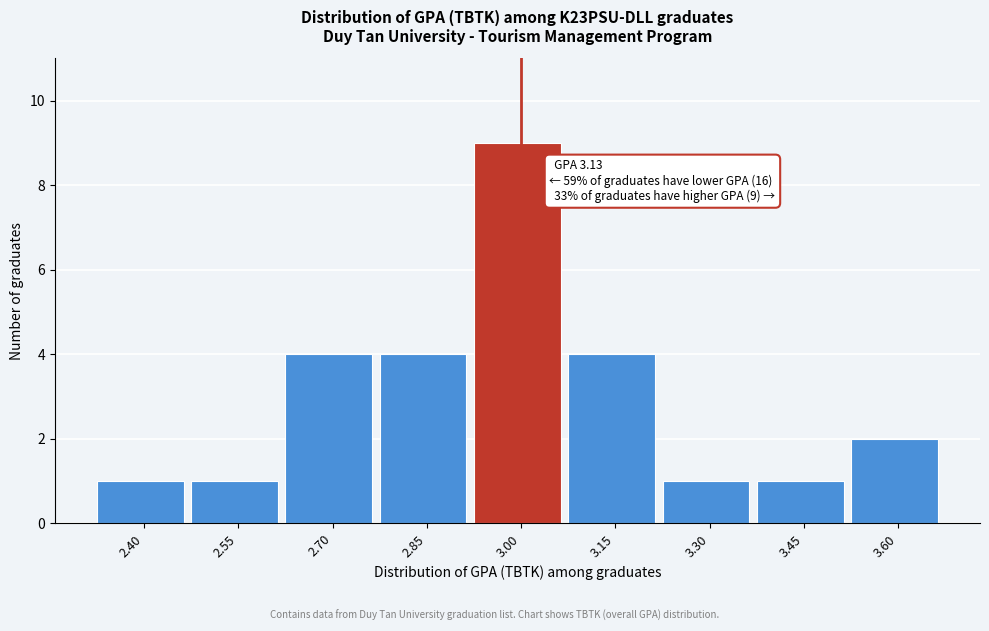

Reading left to right, extract all data points from this chart.

2.40=1	2.55=1	2.70=4	2.85=4	3.00=9	3.15=4	3.30=1	3.45=1	3.60=2